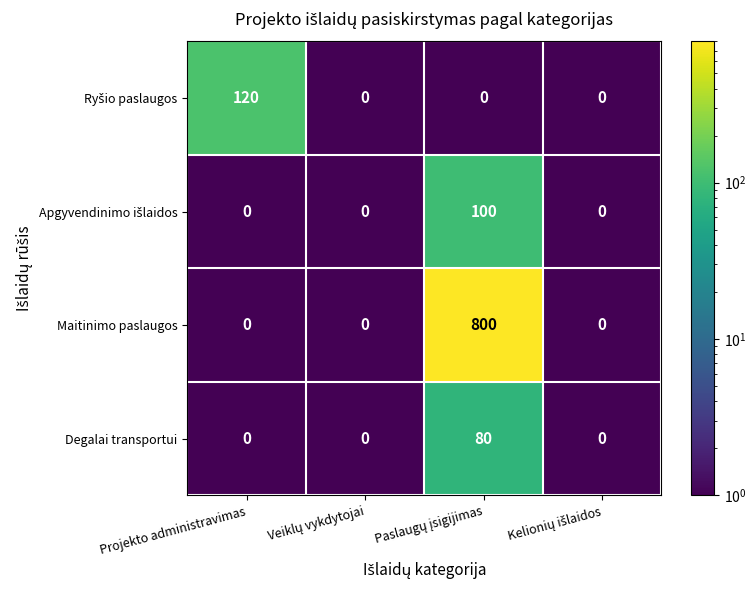

How many Maitinimo paslaugos values are between 0 and 800?

4